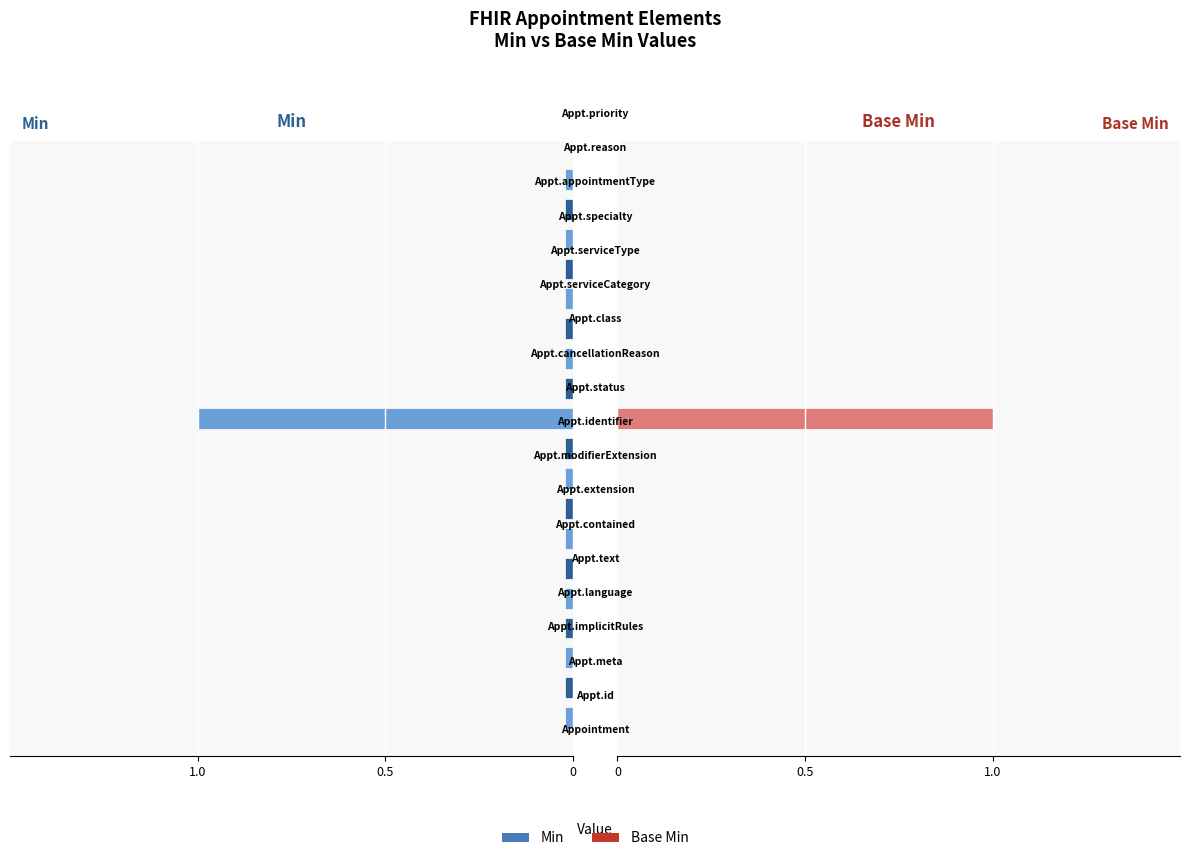

The value of Base Min at 15 is 0.0. True or false?

True